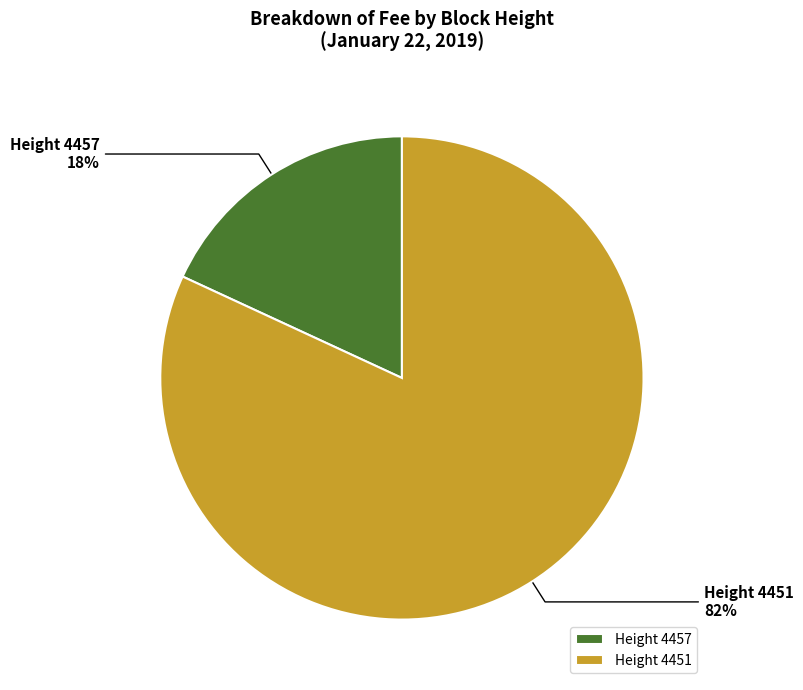

What is the largest slice in the pie chart?

Height 4451